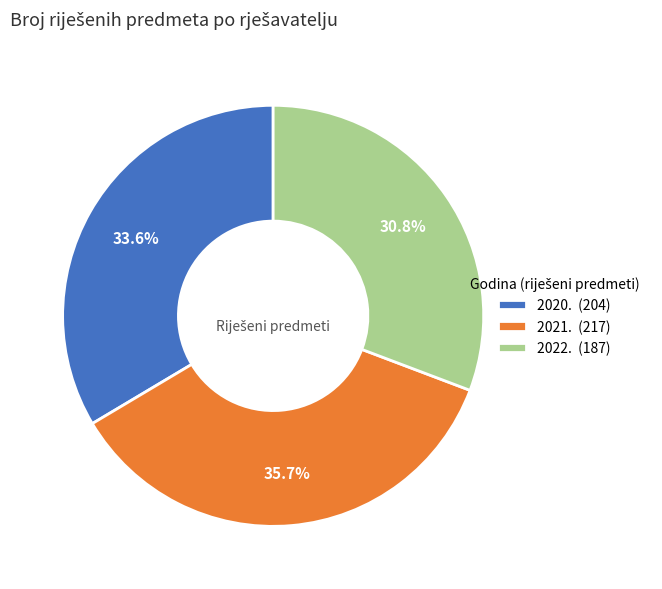

How much of the chart is everything except 2020.?

66.4%